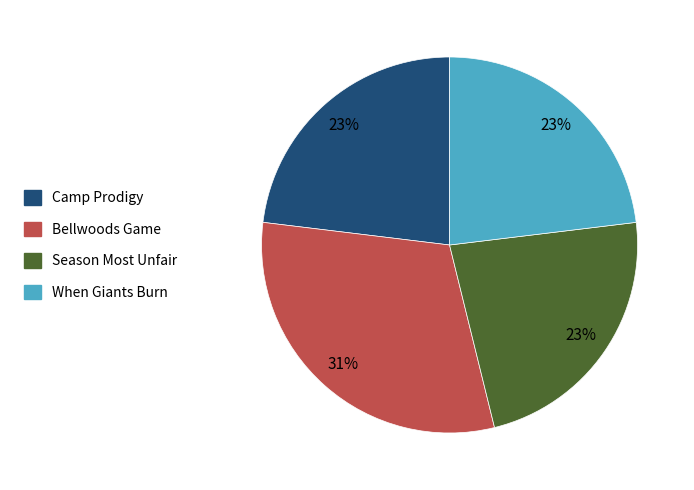

How many segments does this pie chart have?

4